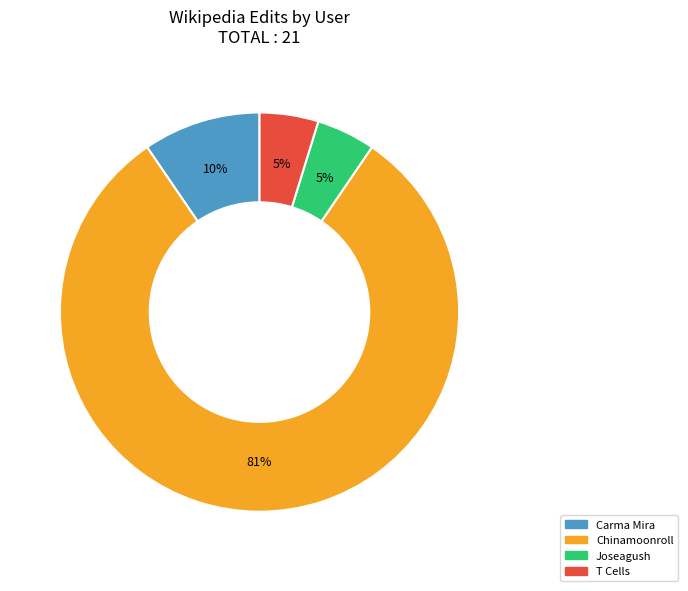

How many segments does this pie chart have?

4